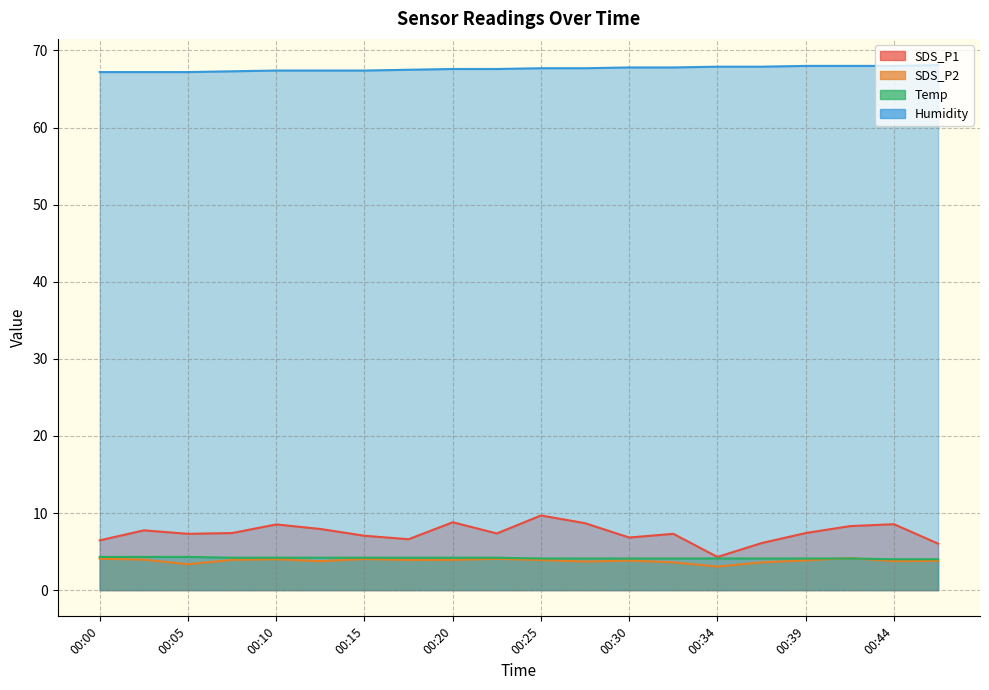

Which series ends up on top after the final intersection of Temp and SDS_P2?

Temp